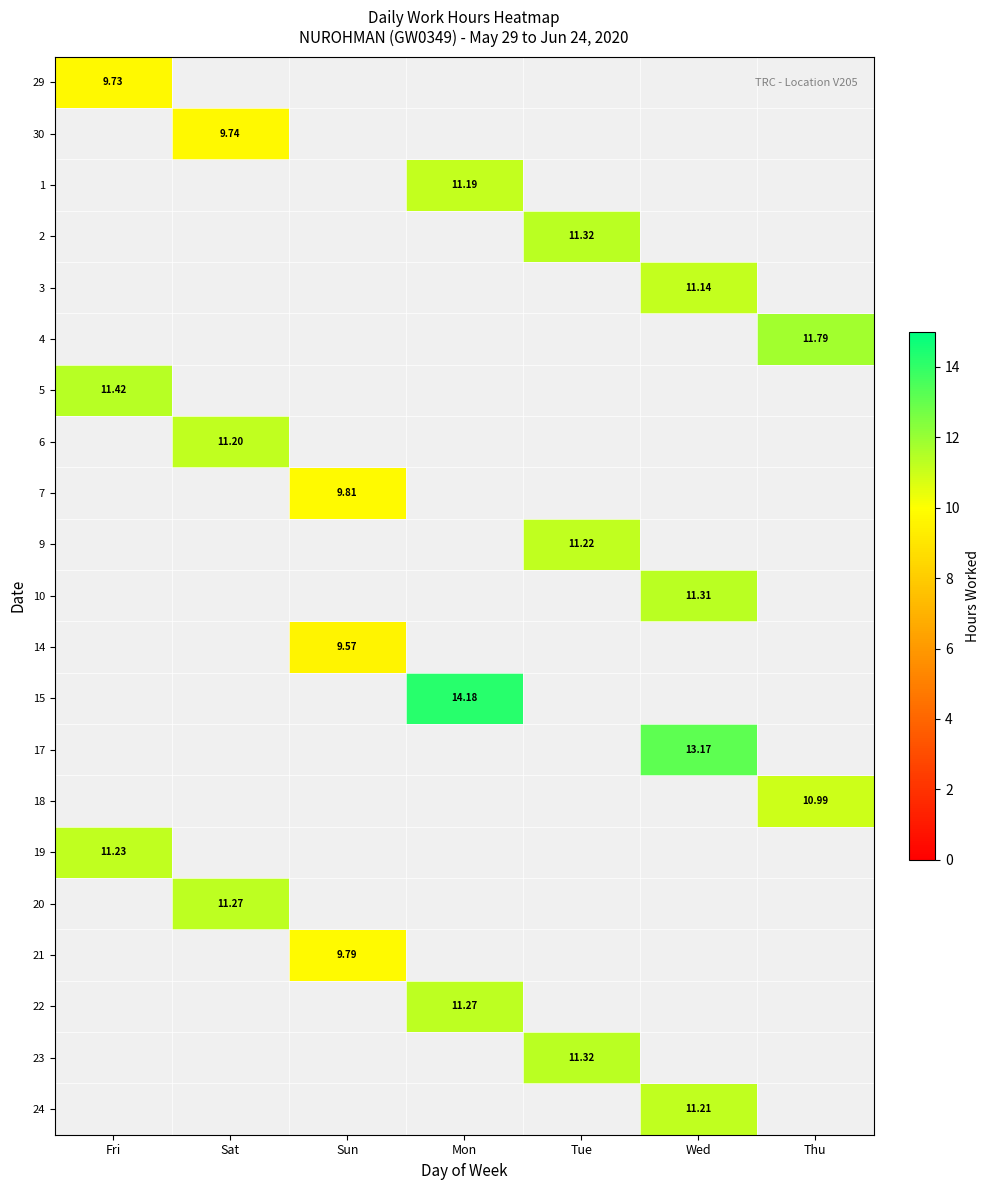

Rank the categories by 6 value from lowest to highest.

Fri, Sun, Mon, Tue, Wed, Thu, Sat